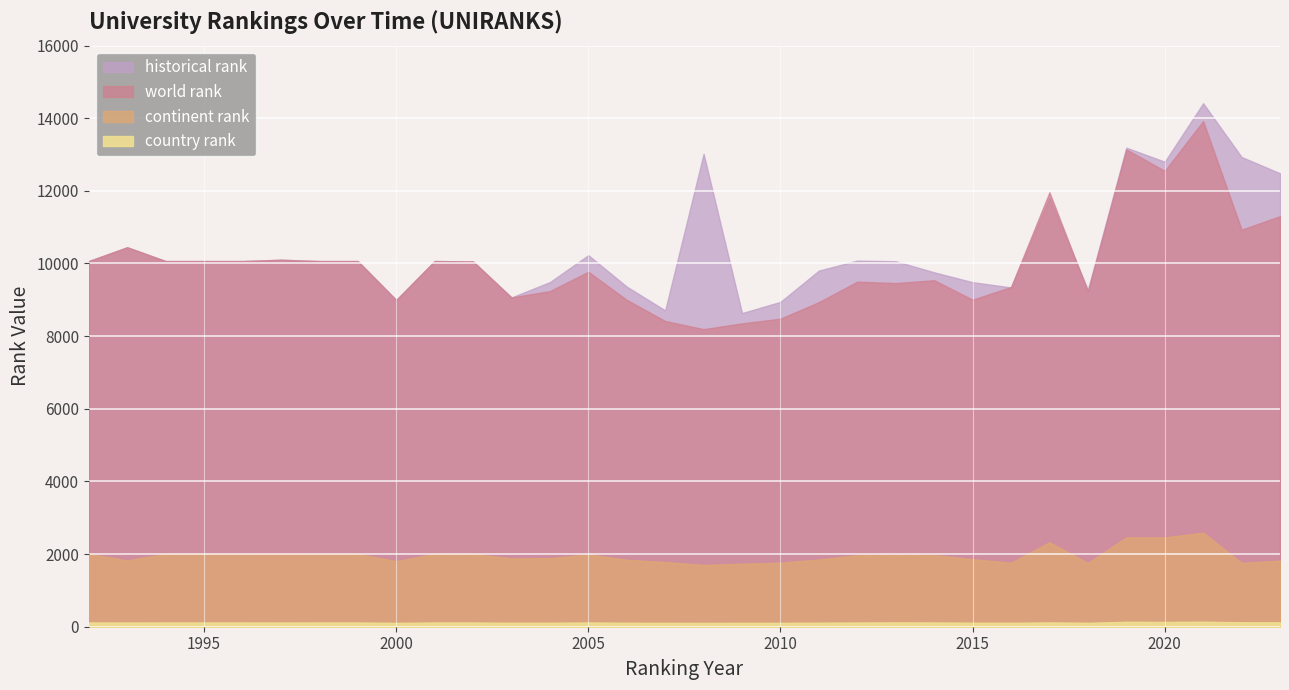

What is the difference between the maximum and minimum values in the world rank series?

5727